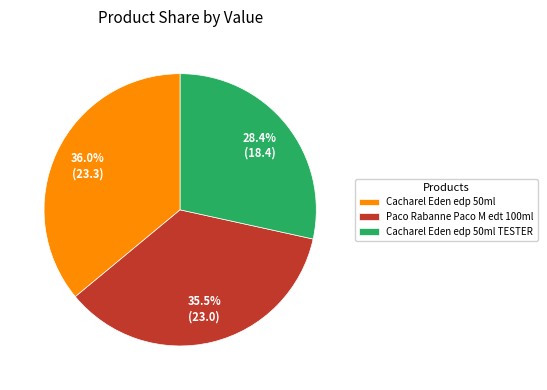

Approximately how many times larger is the value at Cacharel Eden edp 50ml compared to Cacharel Eden edp 50ml TESTER?

1.3